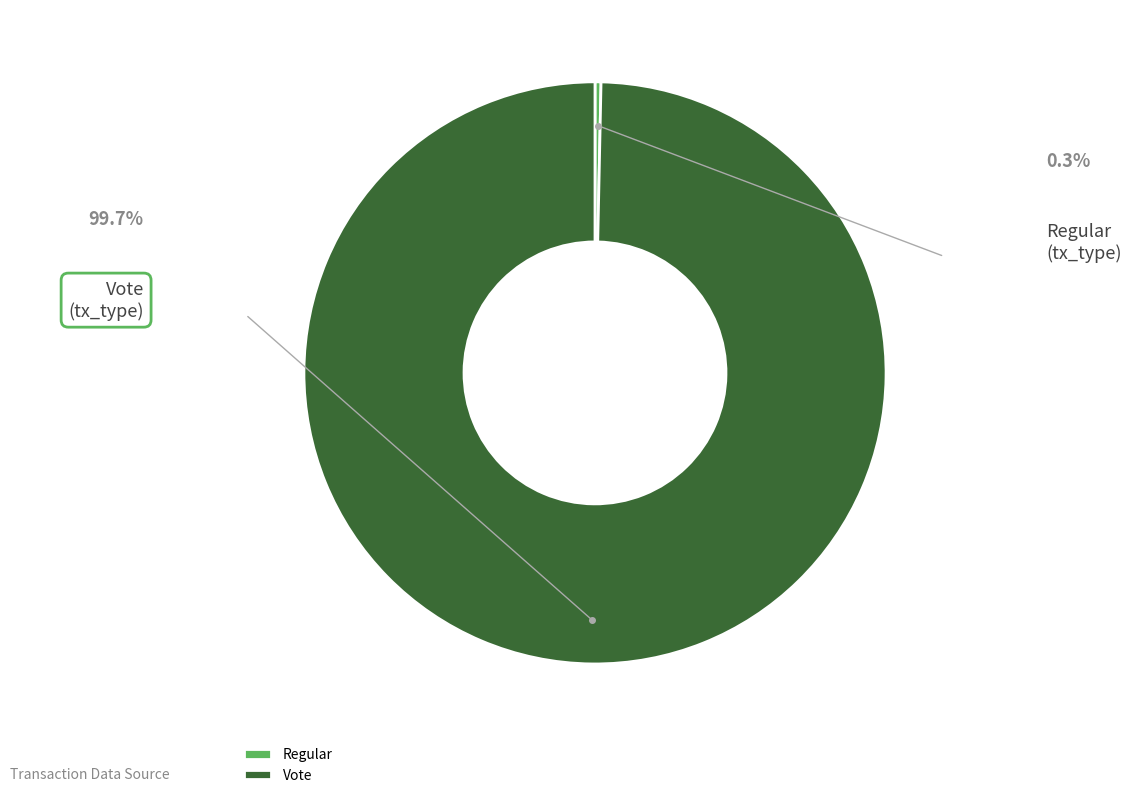

Which has a higher value, Regular or Vote?

Vote